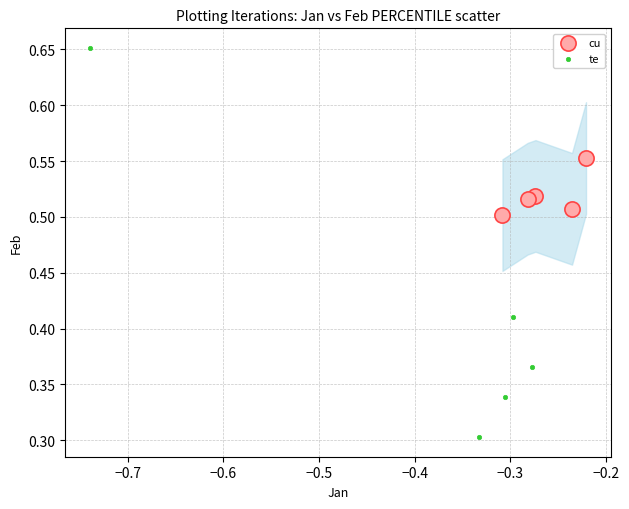

Which series contains the lowest Y value?

te